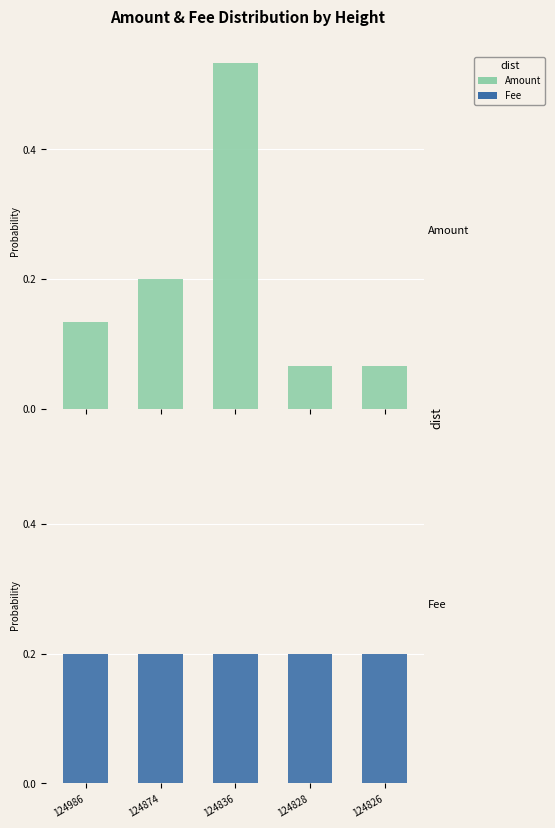

At which label is Amount closest to 0?

124828